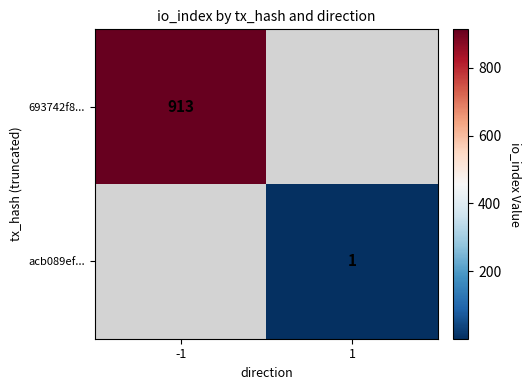

Is the value of 693742f8... at -1 greater than the value of acb089ef... at 1?

Yes